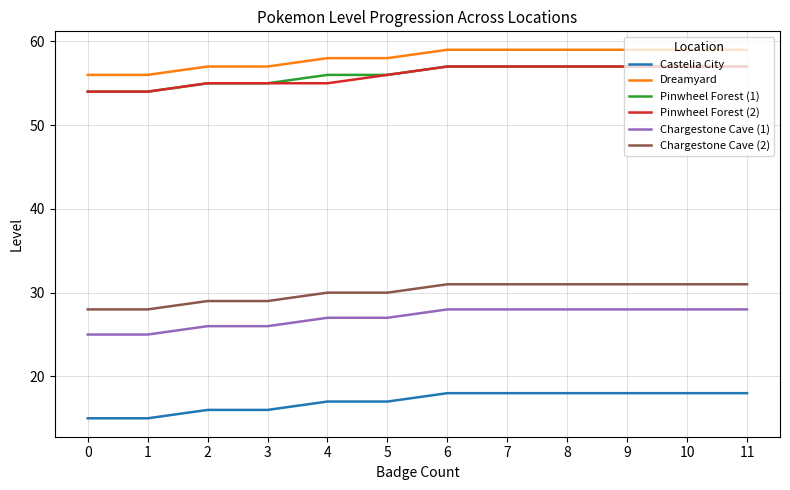

Reading right to left, list all the values displayed in this chart.

Castelia City: 11=18	10=18	9=18	8=18	7=18	6=18	5=17	4=17	3=16	2=16	1=15	0=15
Dreamyard: 11=59	10=59	9=59	8=59	7=59	6=59	5=58	4=58	3=57	2=57	1=56	0=56
Pinwheel Forest (1): 11=57	10=57	9=57	8=57	7=57	6=57	5=56	4=56	3=55	2=55	1=54	0=54
Pinwheel Forest (2): 11=57	10=57	9=57	8=57	7=57	6=57	5=56	4=55	3=55	2=55	1=54	0=54
Chargestone Cave (1): 11=28	10=28	9=28	8=28	7=28	6=28	5=27	4=27	3=26	2=26	1=25	0=25
Chargestone Cave (2): 11=31	10=31	9=31	8=31	7=31	6=31	5=30	4=30	3=29	2=29	1=28	0=28